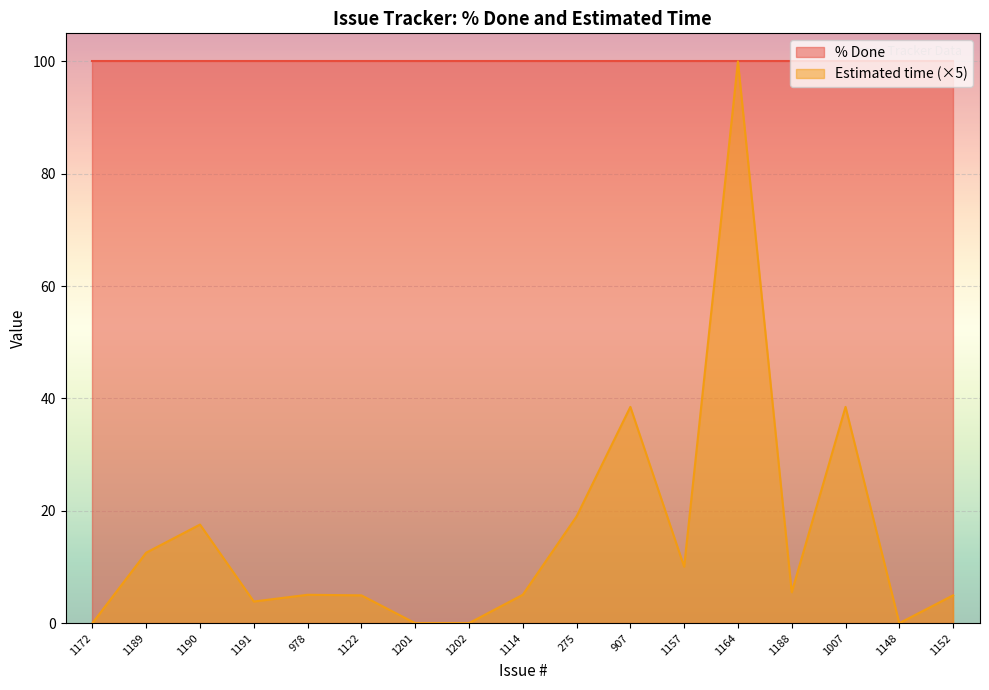

How many data points are above 5?

10